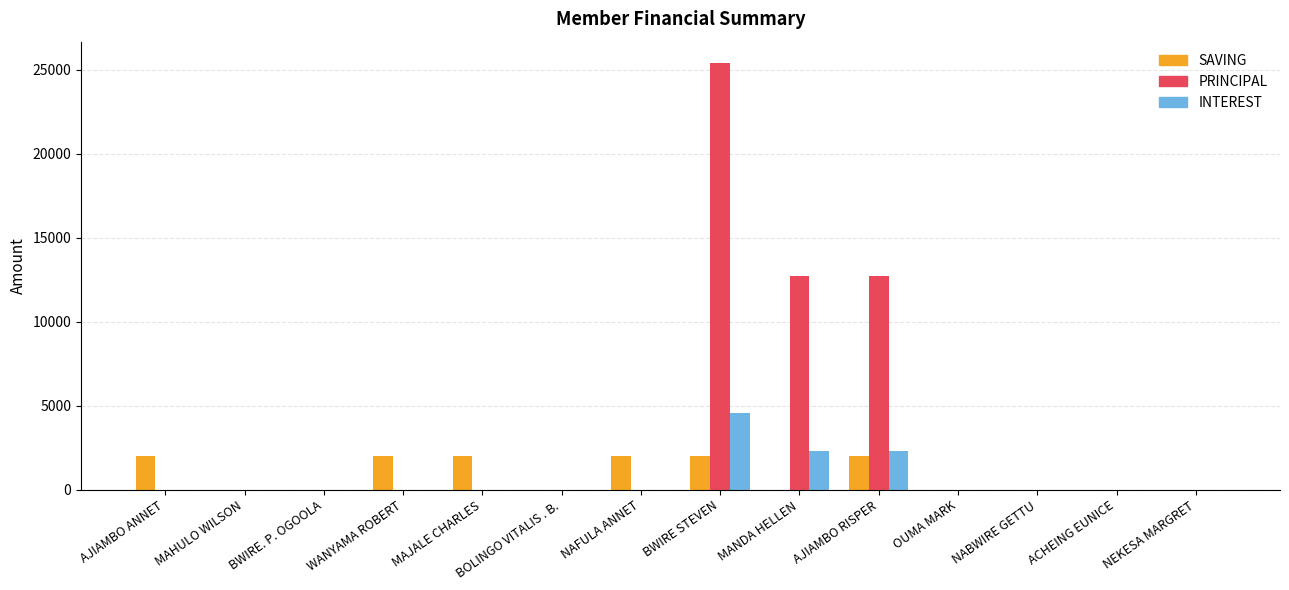

At which category is the sum across all series the highest?

BWIRE STEVEN